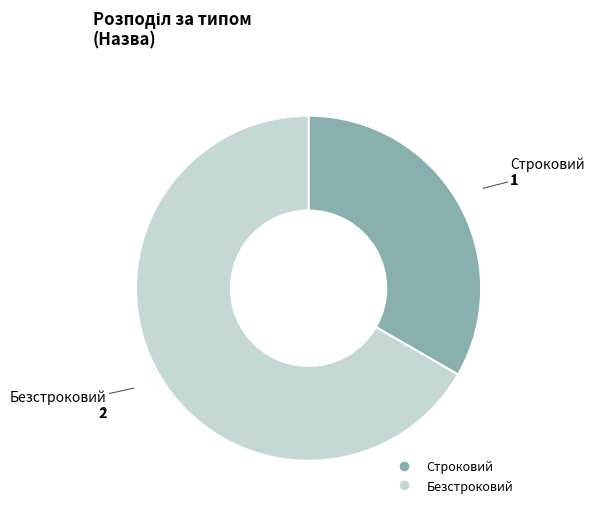

True or false: Безстроковий accounts for 67% of the total.

True